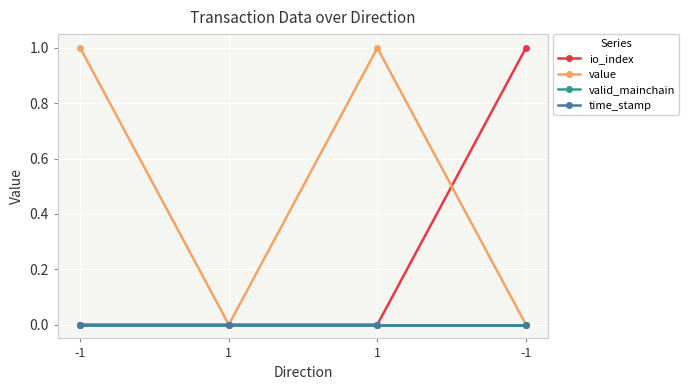

True or false: valid_mainchain and io_index intersect in this chart.

False